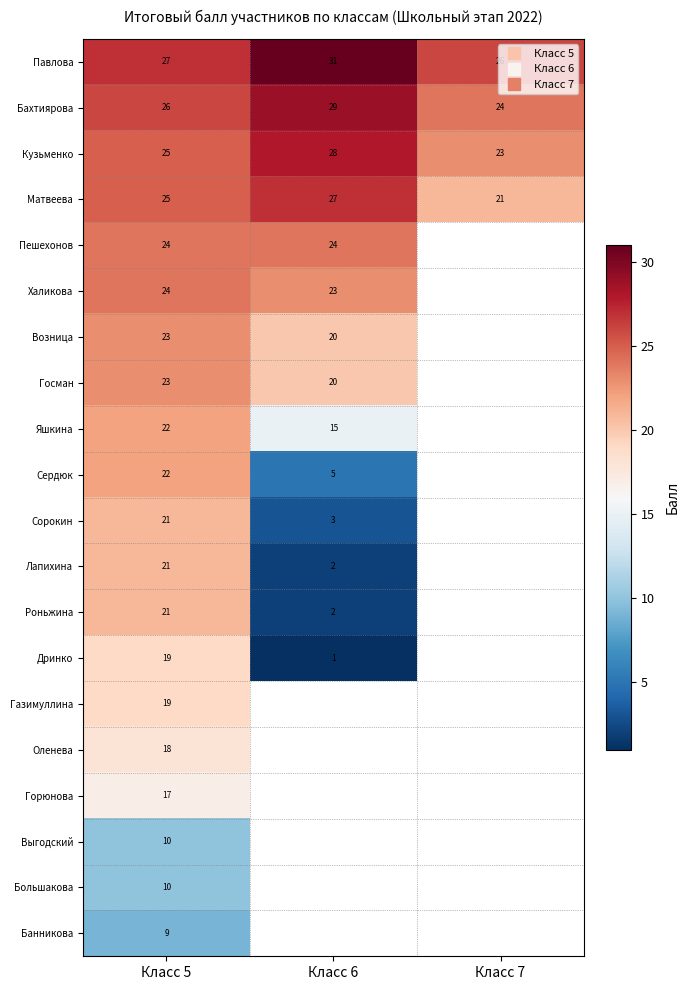

Read the Горюнова value at Класс 5.

17.0